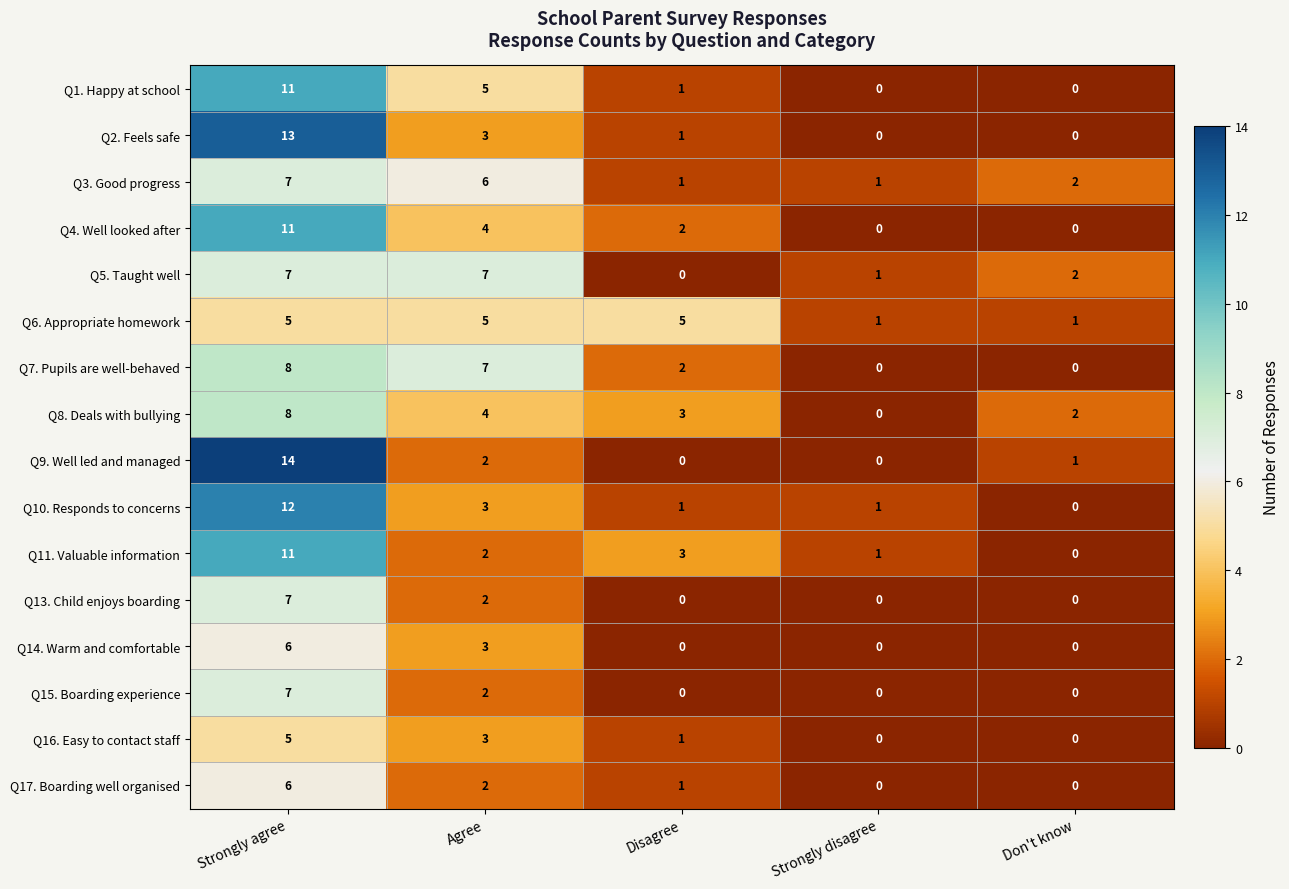

What is the difference between the maximum and minimum values in the Q1. Happy at school series?

11